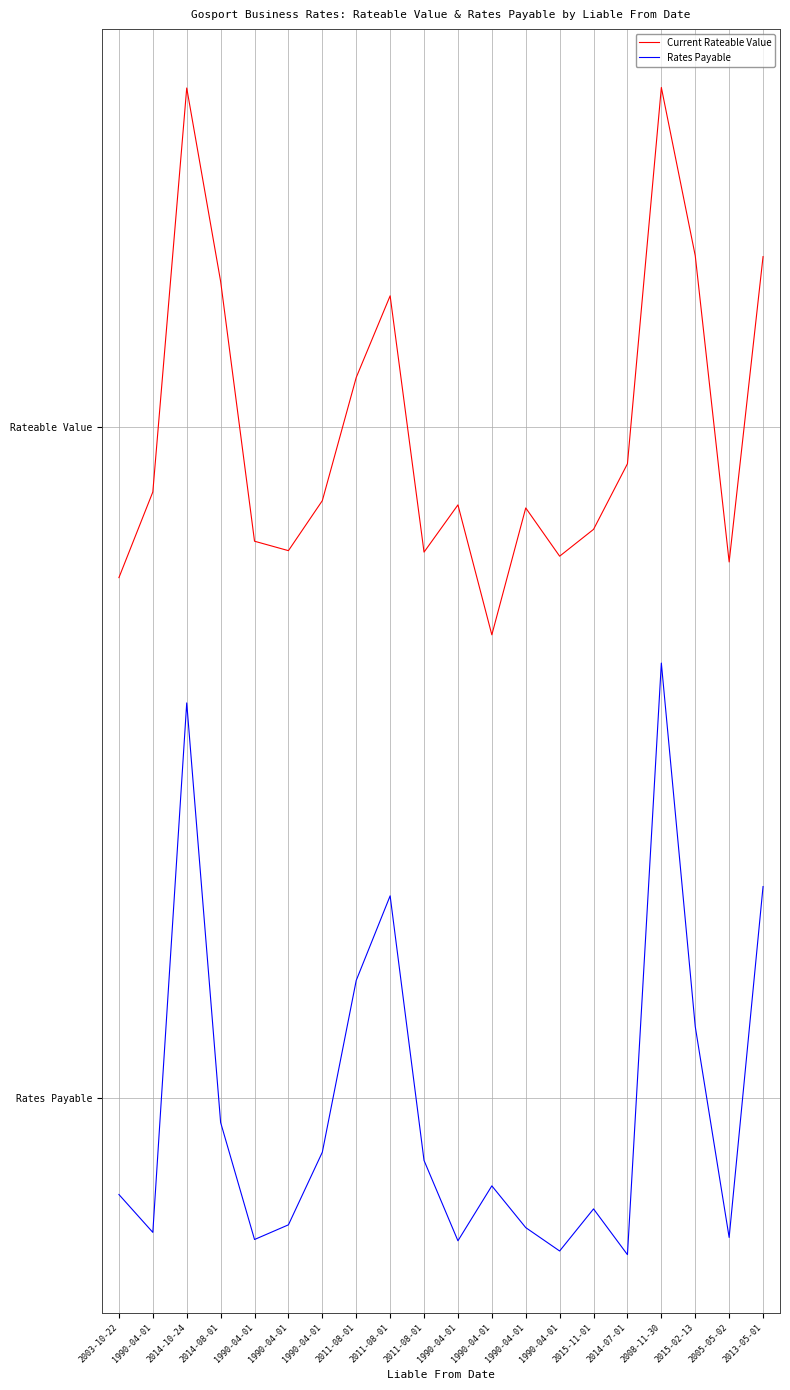

At which category is the sum across all series the highest?

2008-11-30